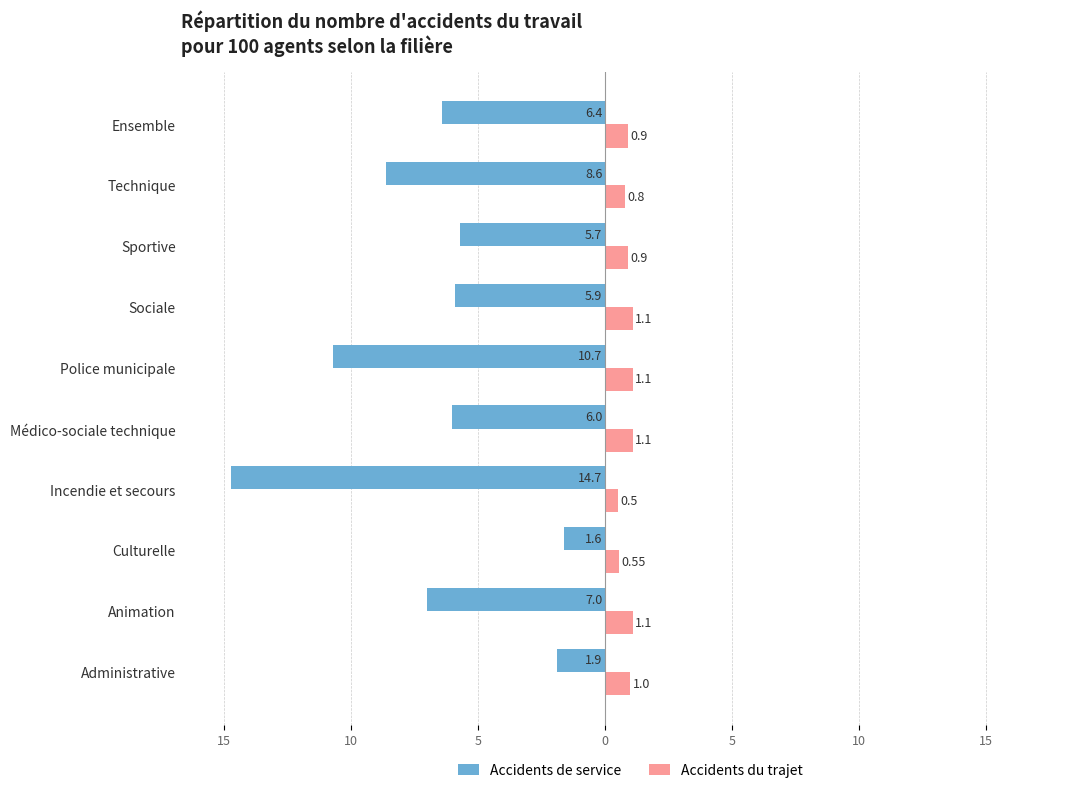

What are all the series names shown in the legend?

Accidents de service, Accidents du trajet